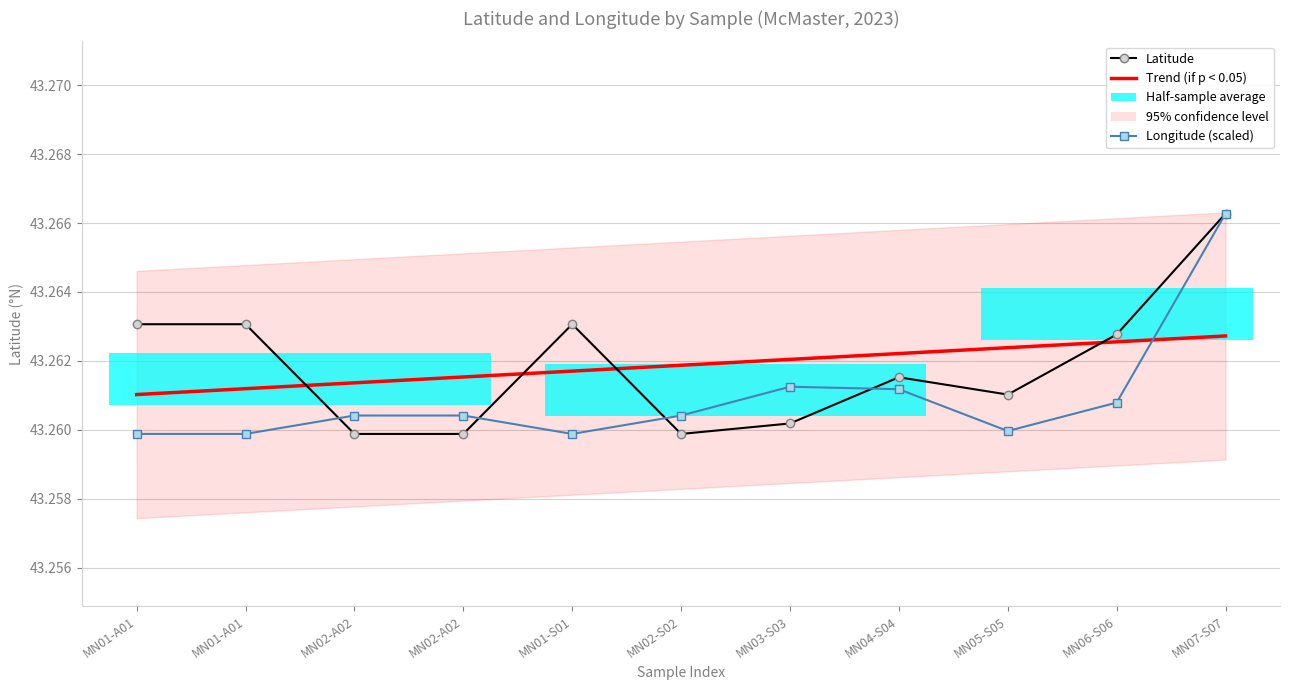

What is the value of the Latitude bar at the 8th from the left?

43.3